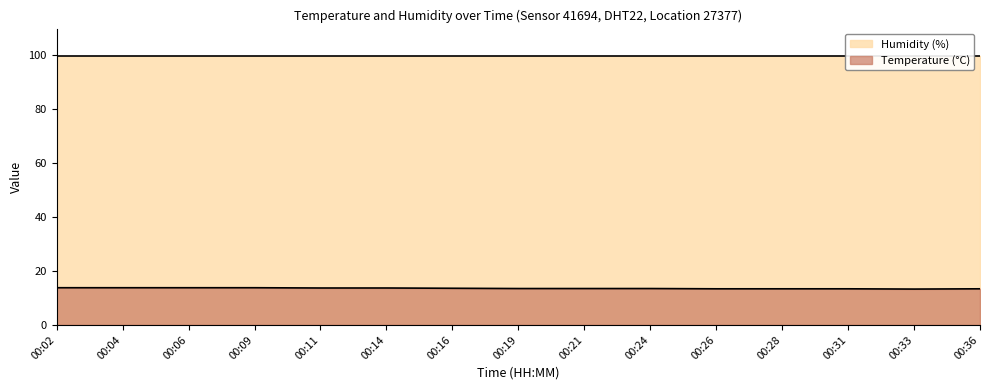

Reading right to left, what are all the values shown in this chart?

13.4	13.3	13.4	13.4	13.4	13.5	13.5	13.5	13.6	13.7	13.7	13.8	13.8	13.8	13.8